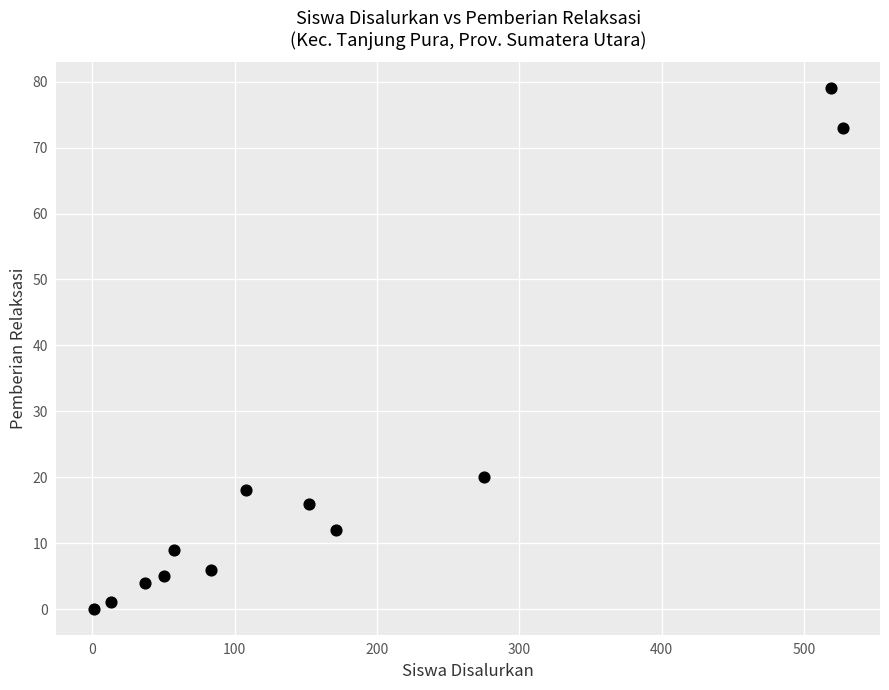

What is the range of Y values (max minus min)?

79